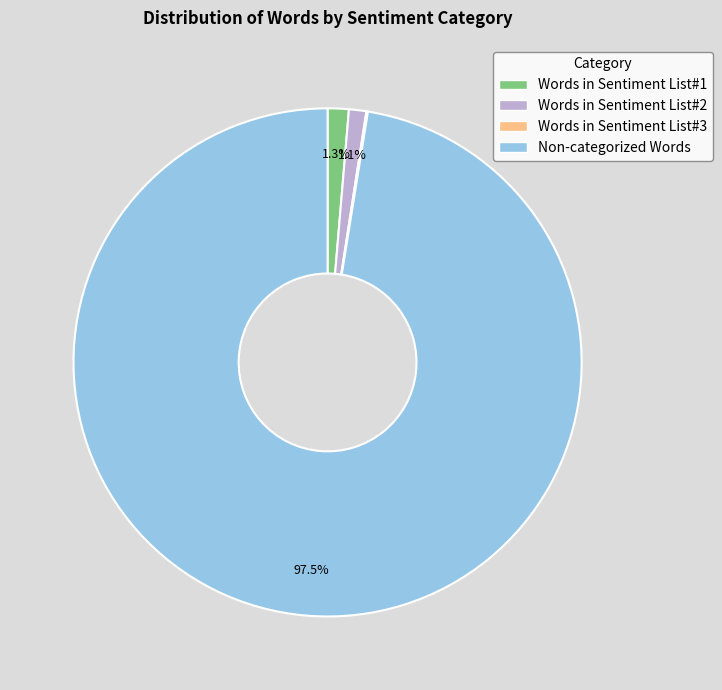

Between Non-categorized Words and Words in Sentiment List#1, which is larger?

Non-categorized Words